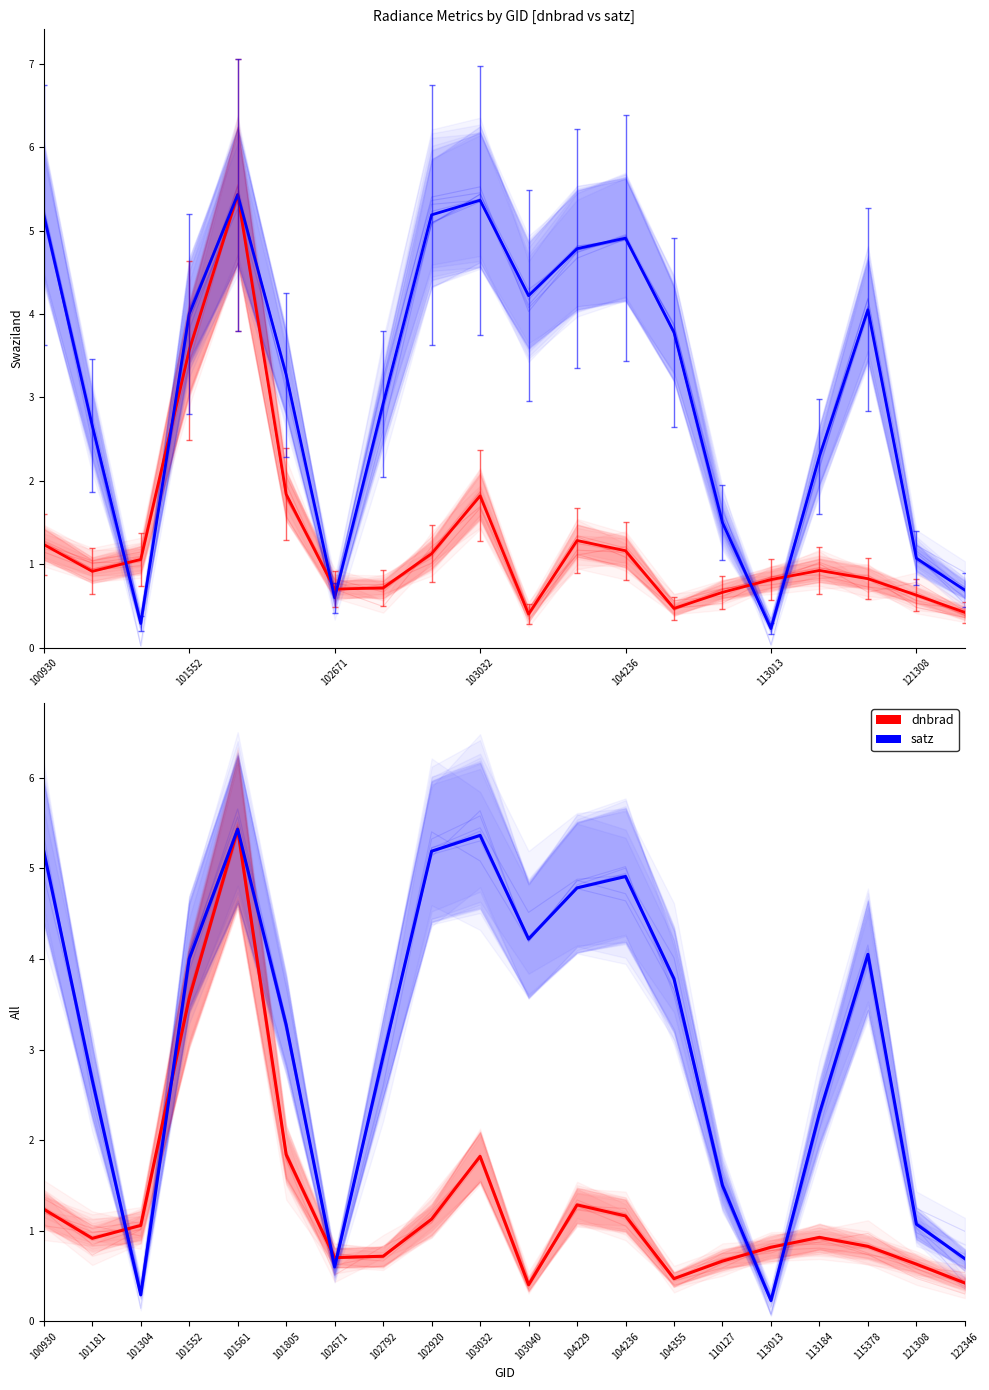

True or false: satz (Male) and satz cross at least once.

False